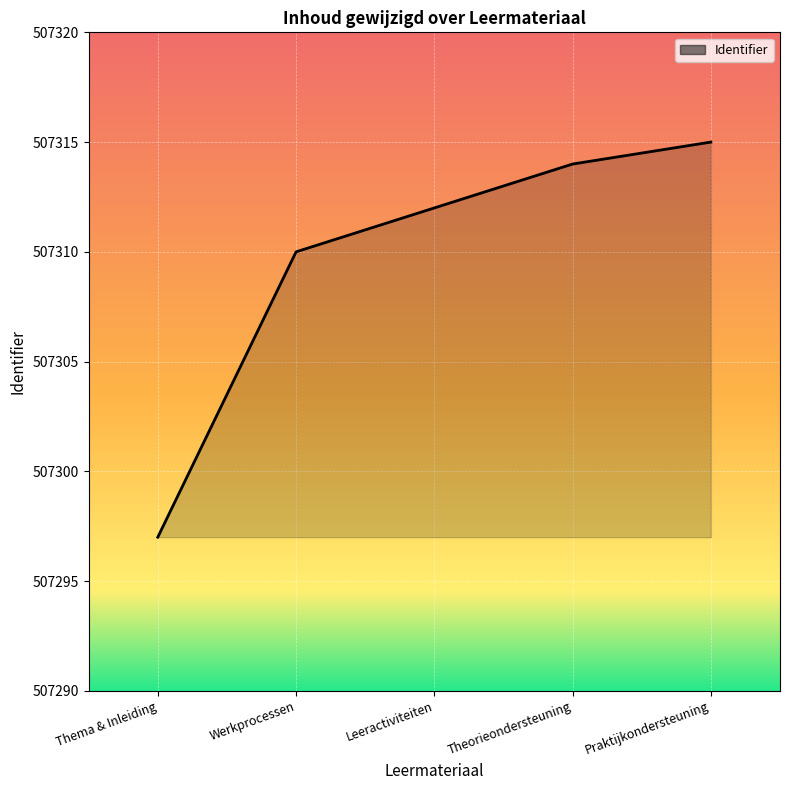

Count the number of categories in the chart.

5